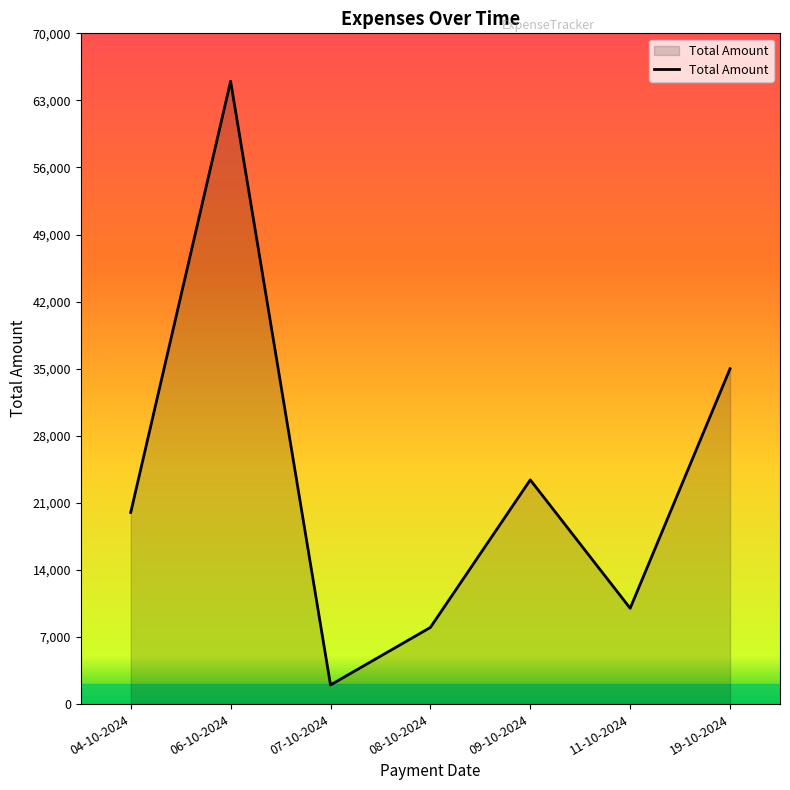

What position from the right is 04-10-2024?

7